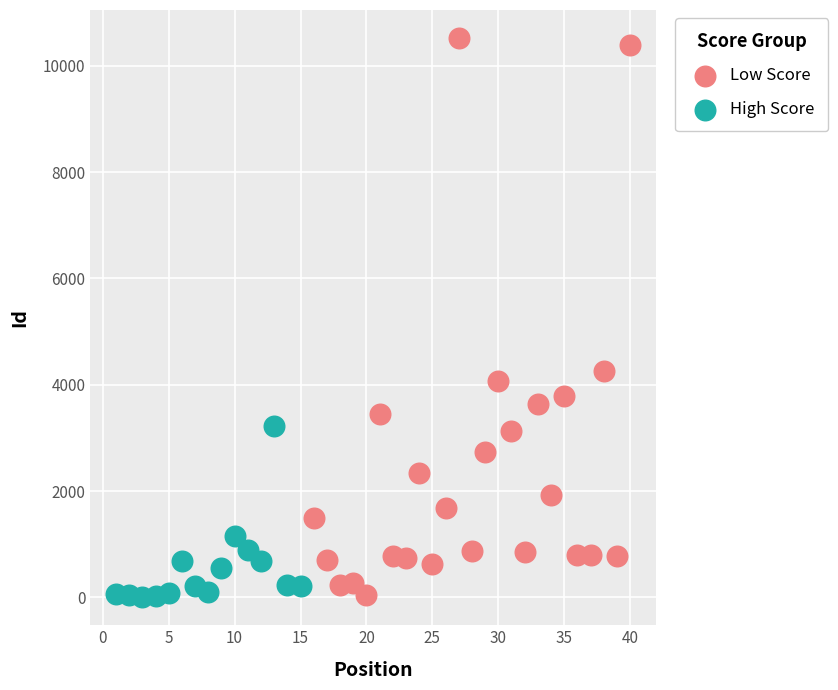

What are all the series names shown in the legend?

Low Score, High Score